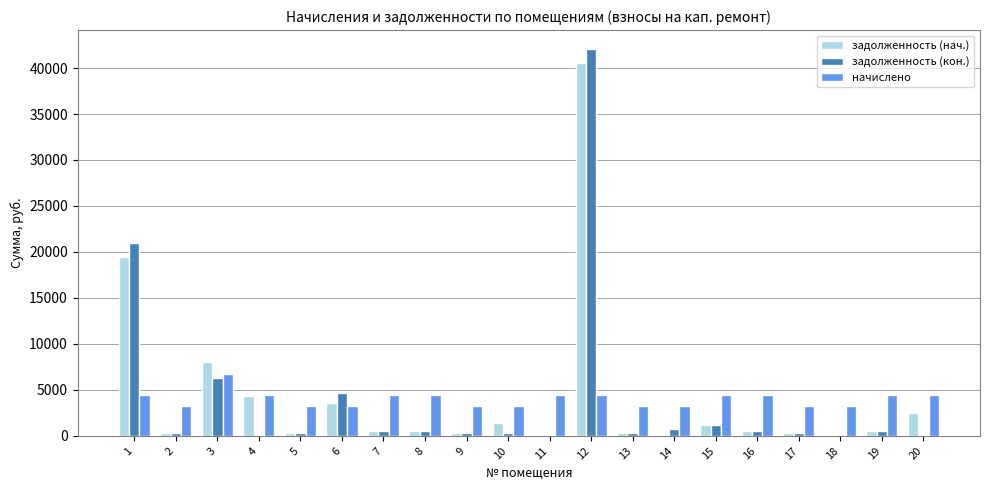

What is the maximum value for задолженность (нач.)?

40523.7